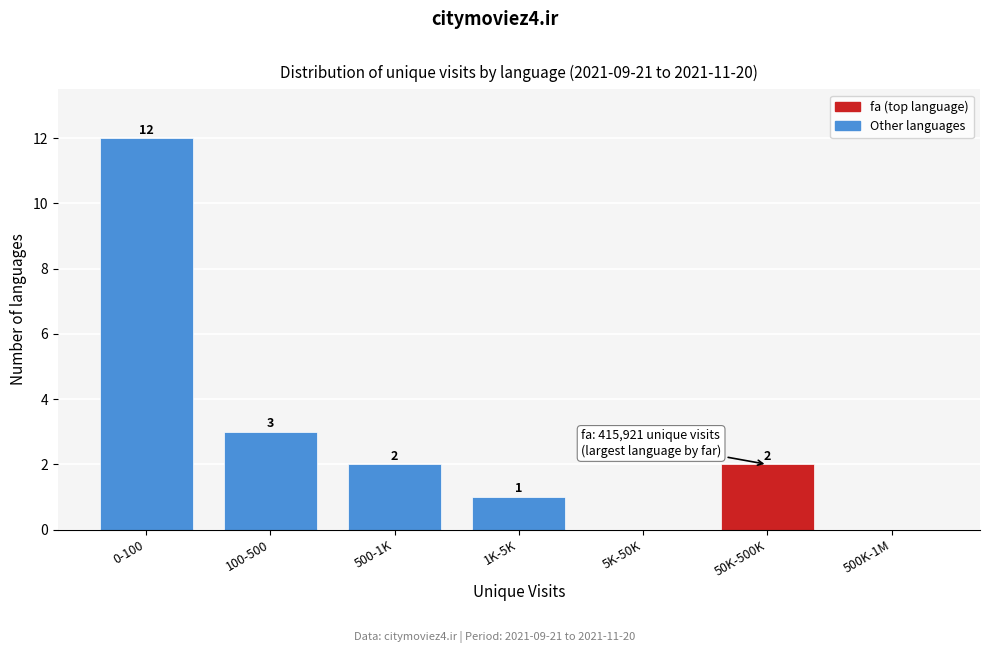

Reading right to left, extract all data points from this chart.

500K-1M=0	50K-500K=2	5K-50K=0	1K-5K=1	500-1K=2	100-500=3	0-100=12